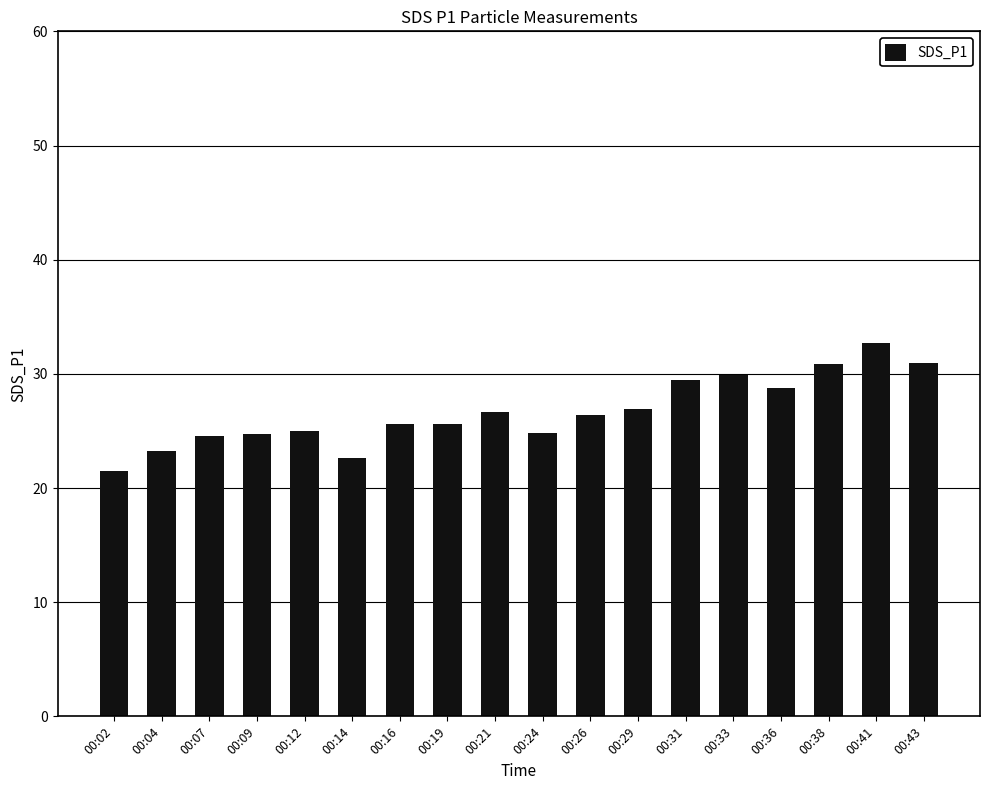

The value at 00:12 is 25.0. True or false?

True